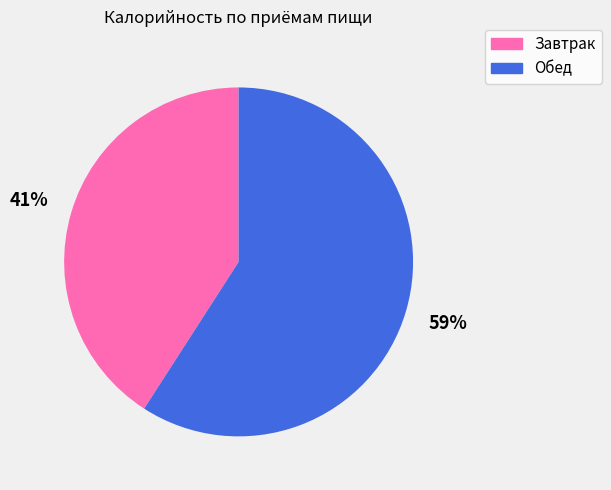

Rank the categories by value from highest to lowest.

Обед, Завтрак